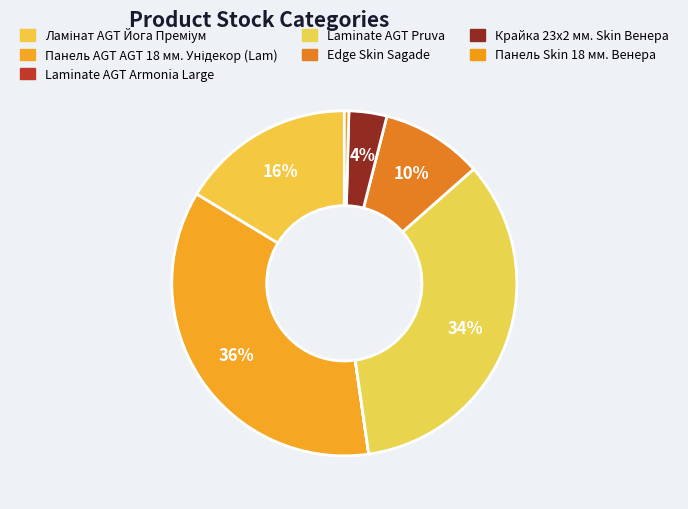

Does any single category account for the majority?

No